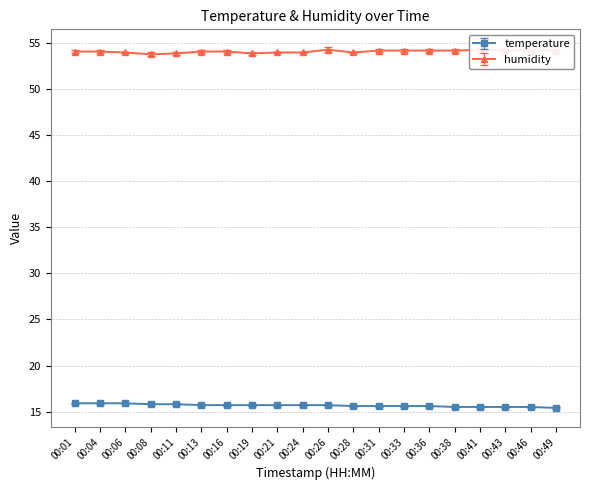

How many data points does each series have?

20